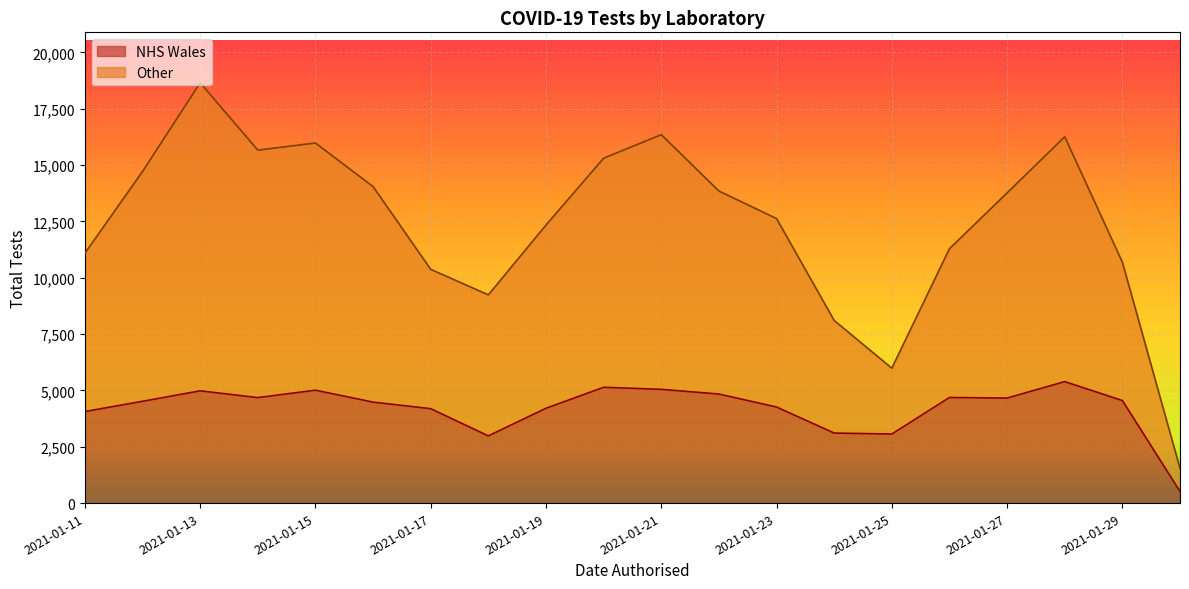

At which category is the sum across all series the highest?

2021-01-13